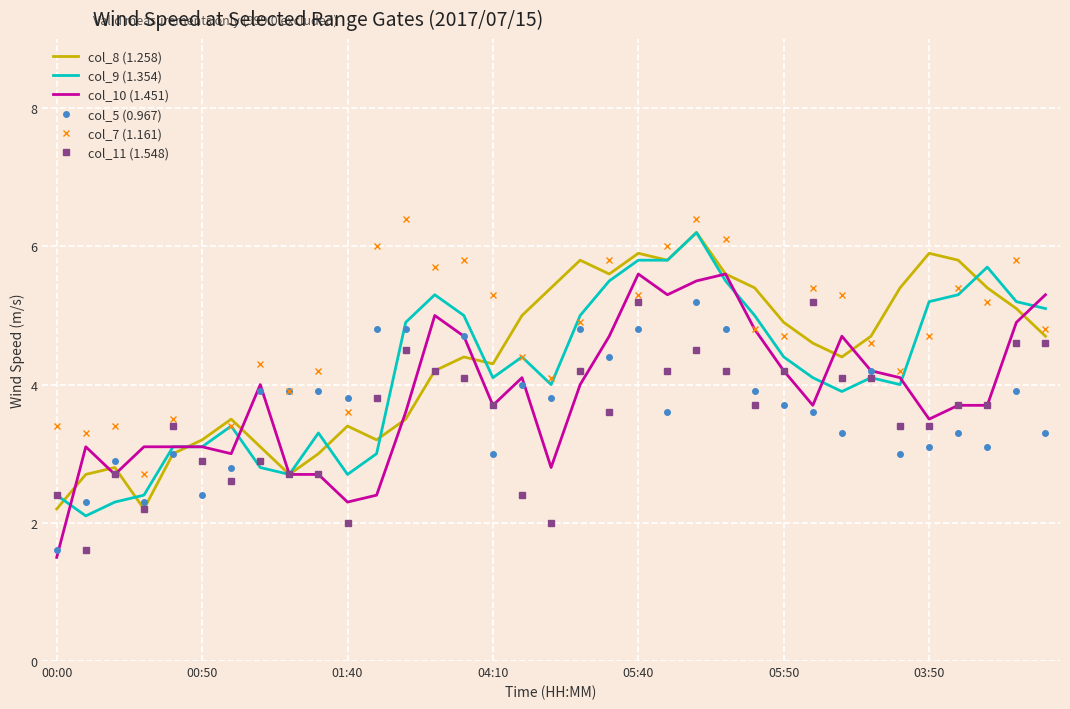

What is the difference between the maximum and minimum values in the col_9 (1.354) series?

4.1